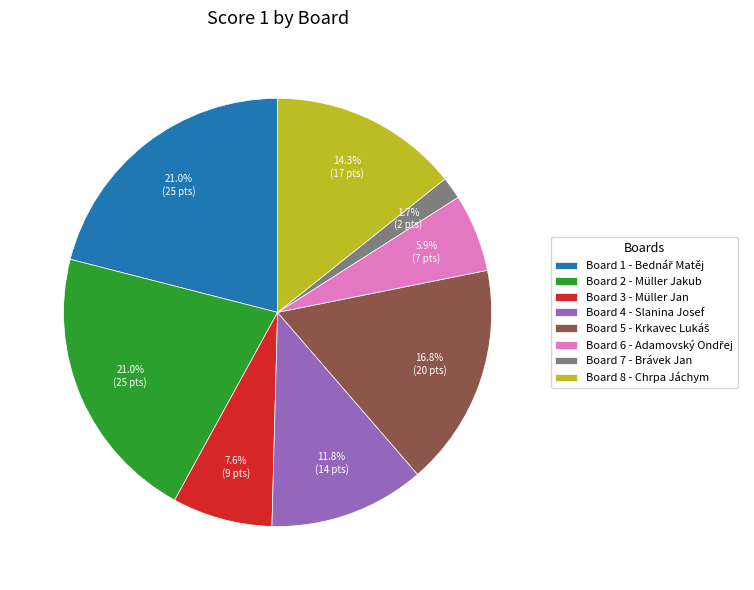

Is there a majority slice in this chart?

No